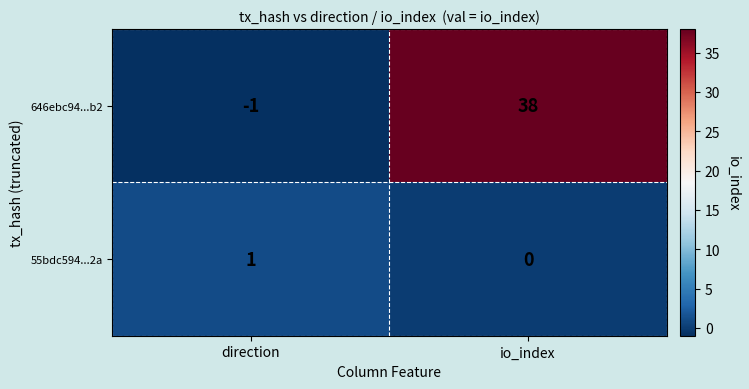

Count the number of categories in the chart.

2